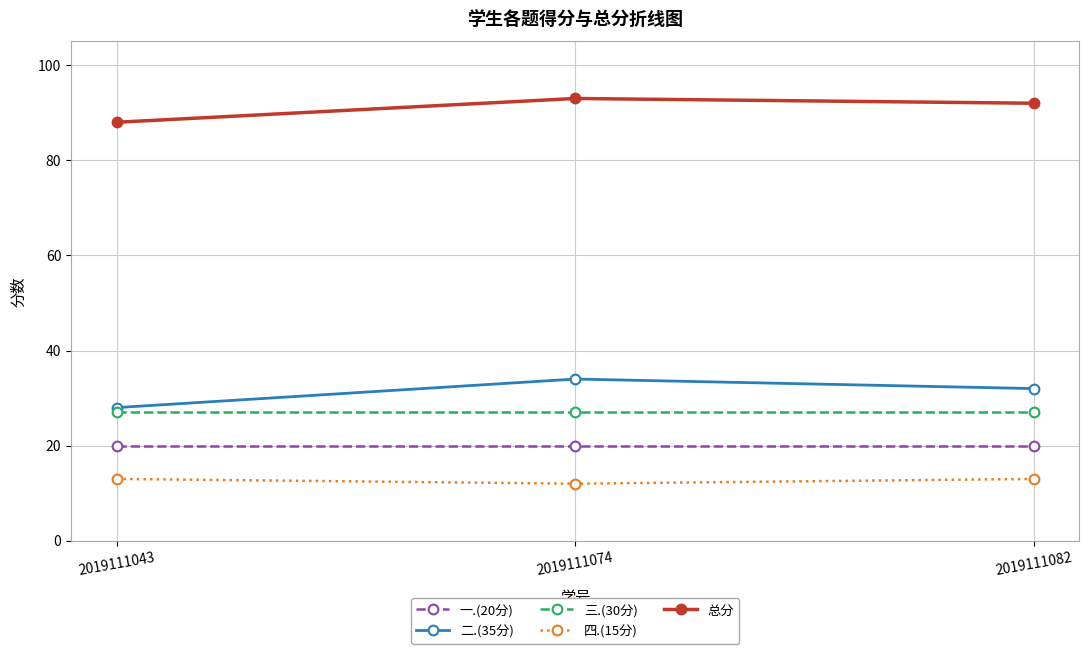

At 2019111082, list the series in order from largest to smallest.

总分, 二.(35分), 三.(30分), 一.(20分), 四.(15分)